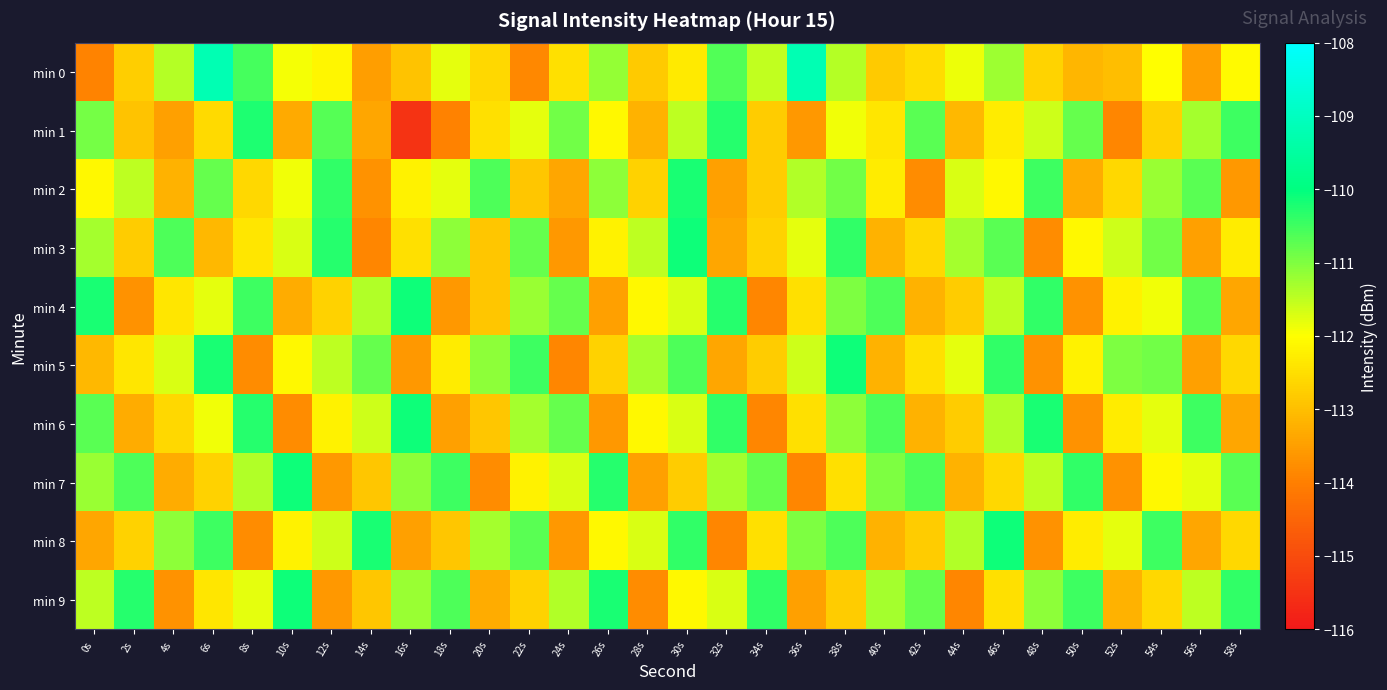

Which series has the widest spread of values?

min 1